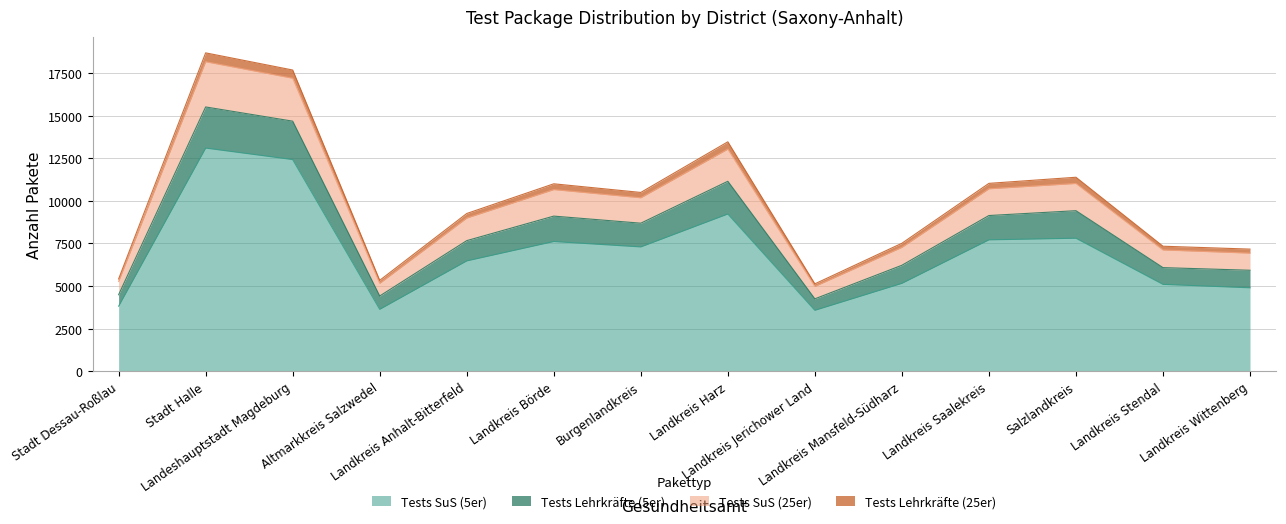

Rank the categories by Tests SuS (25er) value from lowest to highest.

Landkreis Jerichower Land, Altmarkkreis Salzwedel, Stadt Dessau-Roßlau, Landkreis Wittenberg, Landkreis Stendal, Landkreis Mansfeld-Südharz, Landkreis Anhalt-Bitterfeld, Burgenlandkreis, Landkreis Börde, Landkreis Saalekreis, Salzlandkreis, Landkreis Harz, Landeshauptstadt Magdeburg, Stadt Halle